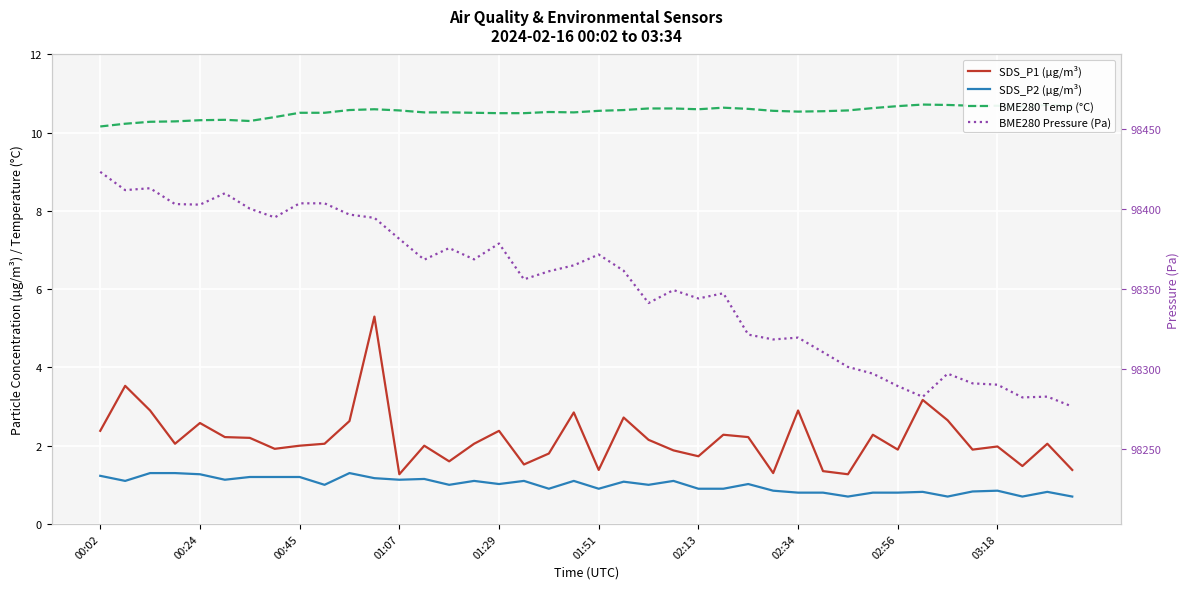

At which category is the sum across all series the highest?

00:02